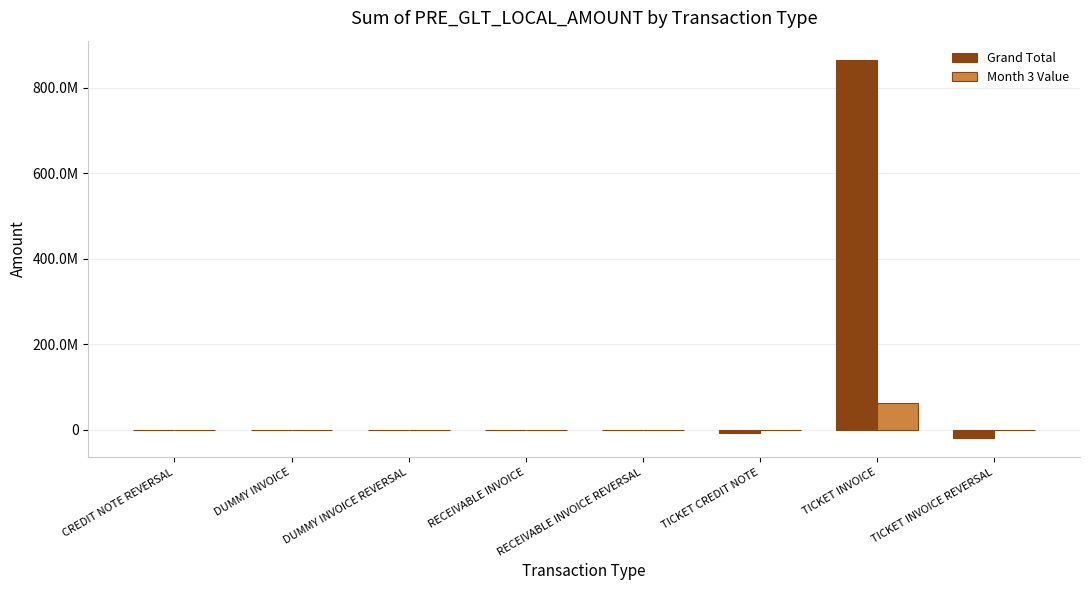

Reading right to left, list all the values displayed in this chart.

Grand Total: -19831098.1	866294185.9	-6955905.2	-8698.0	31498.0	-16500.0	16500.0	24850.8
Month 3 Value: -1076972.6	61702195.2	-58394.8	0.0	0.0	0.0	0.0	24850.8